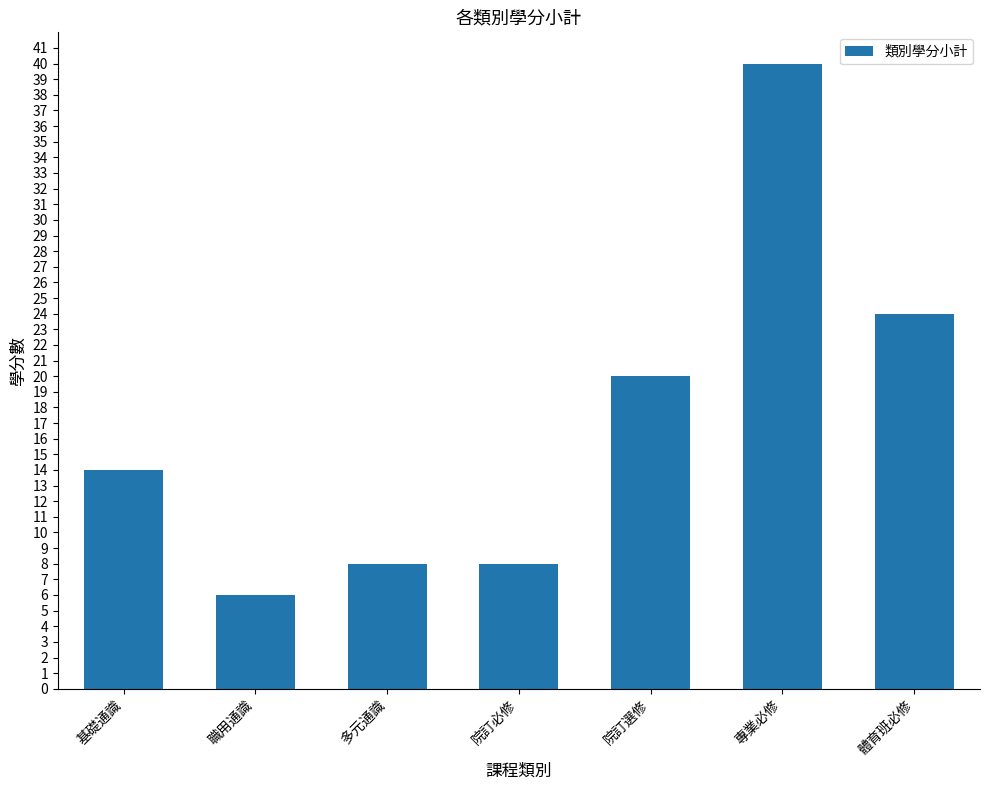

The value at 多元通識 is 8. True or false?

True